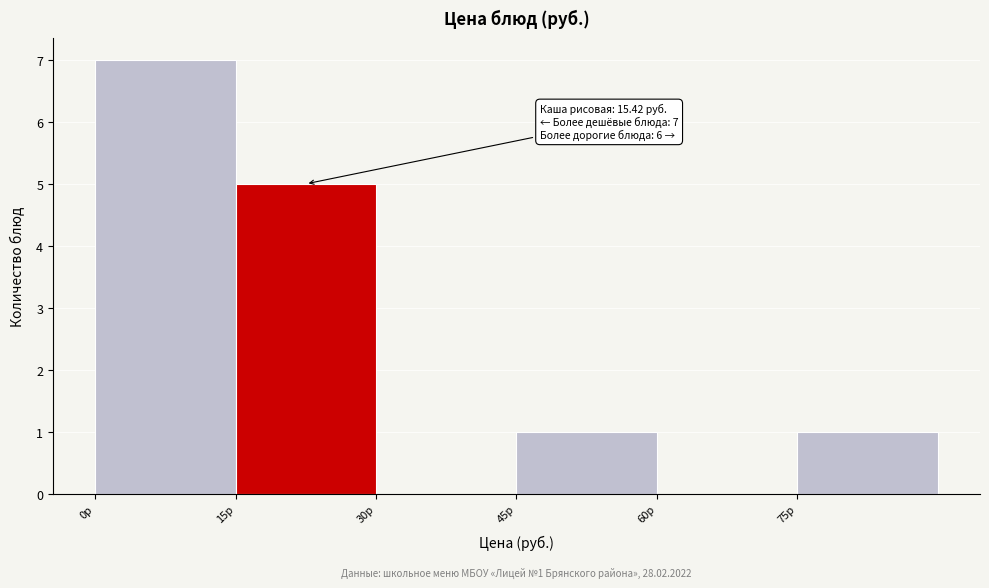

Which range on the x-axis has the tallest bar?

0 to 15